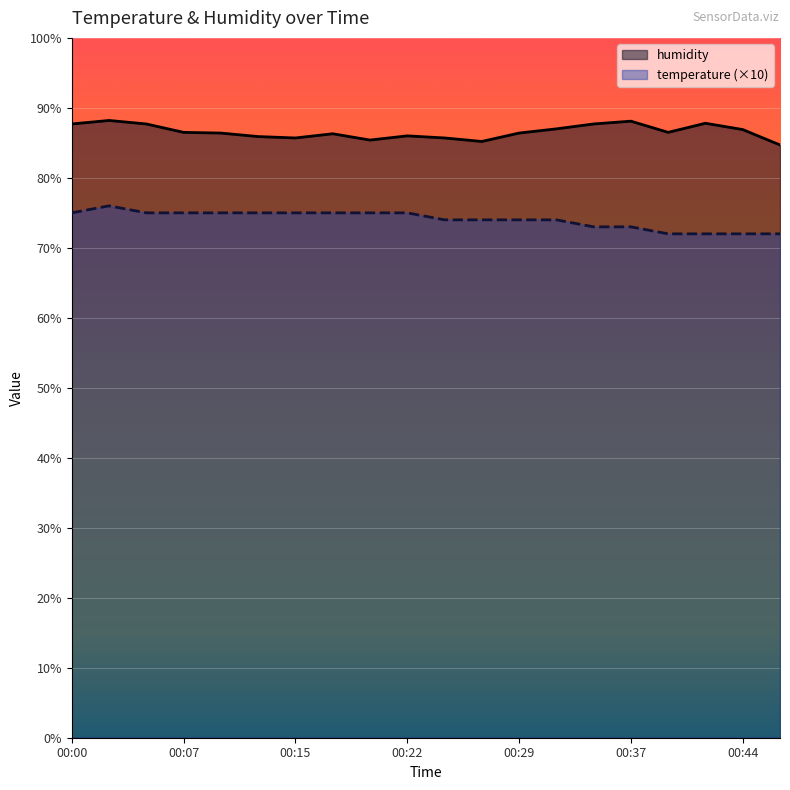

Reading left to right, what are all the values shown in this chart?

temperature: 00:00=75.0	00:02=76.0	00:05=75.0	00:07=75.0	00:10=75.0	00:12=75.0	00:15=75.0	00:17=75.0	00:20=75.0	00:22=75.0	00:24=74.0	00:27=74.0	00:29=74.0	00:32=74.0	00:34=73.0	00:37=73.0	00:39=72.0	00:41=72.0	00:44=72.0	00:46=72.0
humidity: 00:00=87.7	00:02=88.2	00:05=87.7	00:07=86.5	00:10=86.4	00:12=85.9	00:15=85.7	00:17=86.3	00:20=85.4	00:22=86.0	00:24=85.7	00:27=85.2	00:29=86.4	00:32=87.0	00:34=87.7	00:37=88.1	00:39=86.5	00:41=87.8	00:44=86.9	00:46=84.7